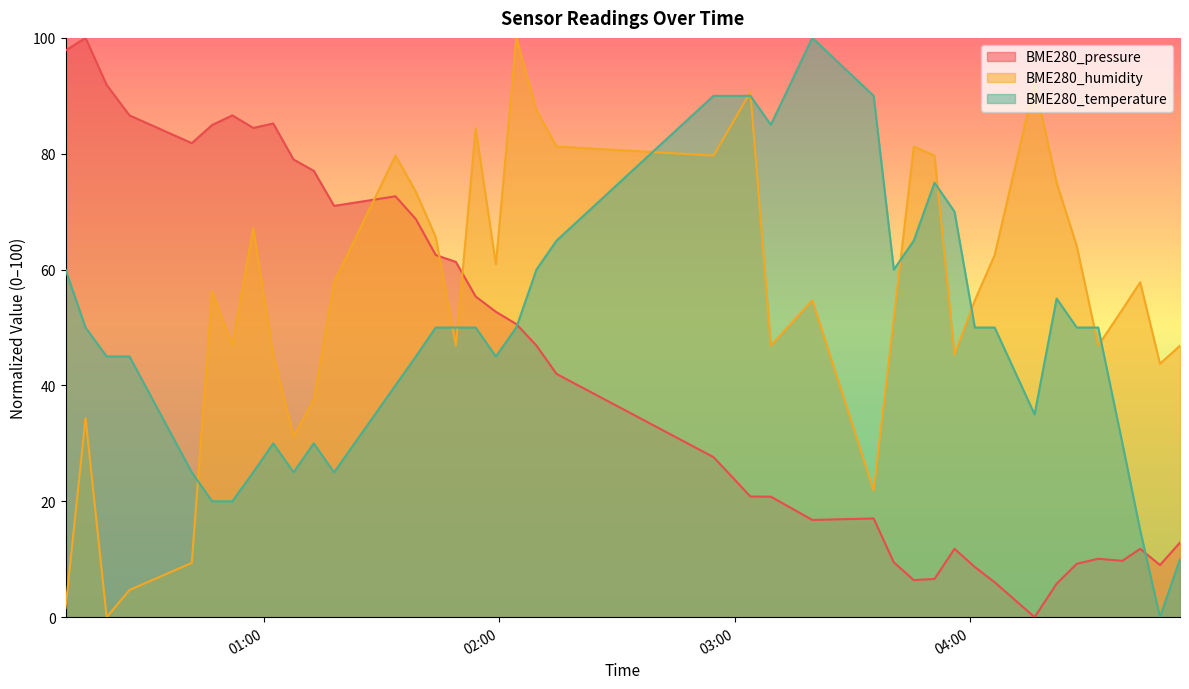

List the series in order of their overall mean, highest first.

BME280_humidity, BME280_temperature, BME280_pressure